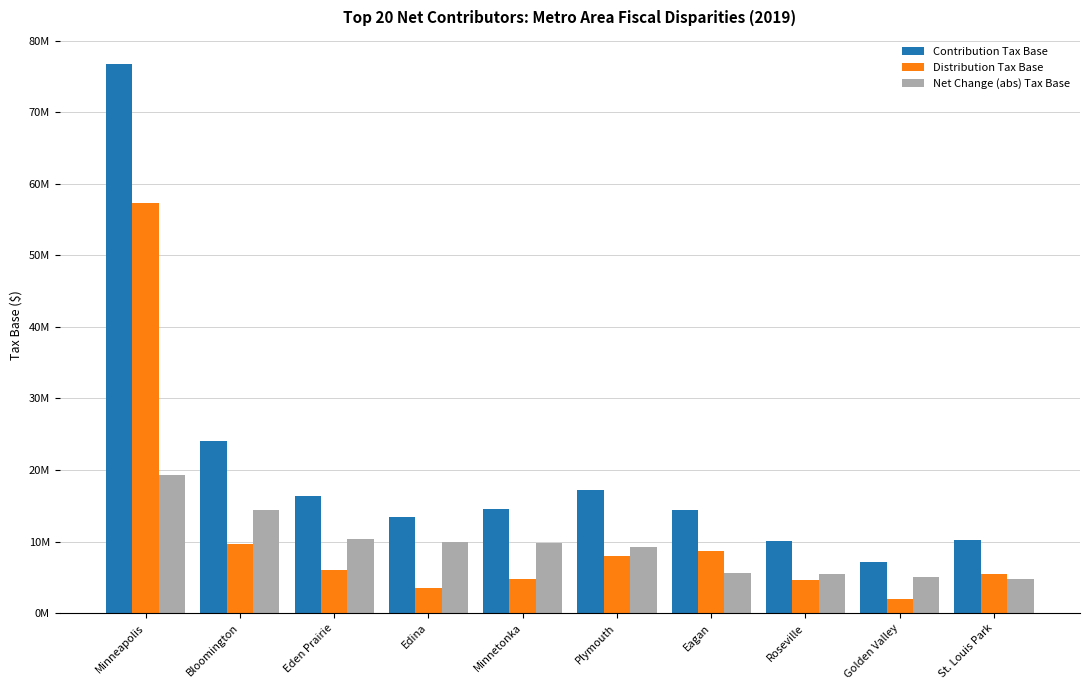

What is the difference between the Net Change (abs) Tax Base values at Eden Prairie and Edina?

335133